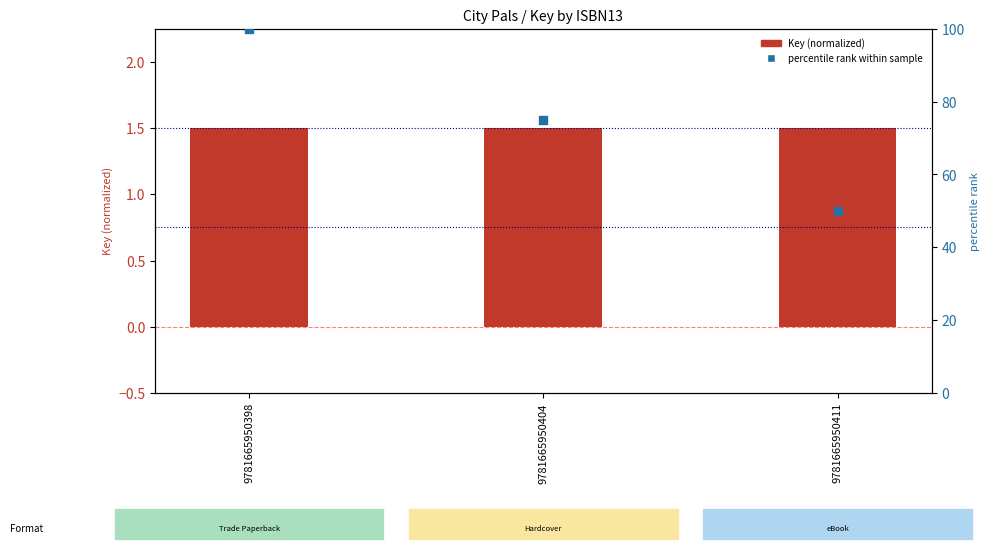

Is the value of percentile rank within sample at 9781665950398 greater than the value of Key (normalized) at 9781665950411?

Yes